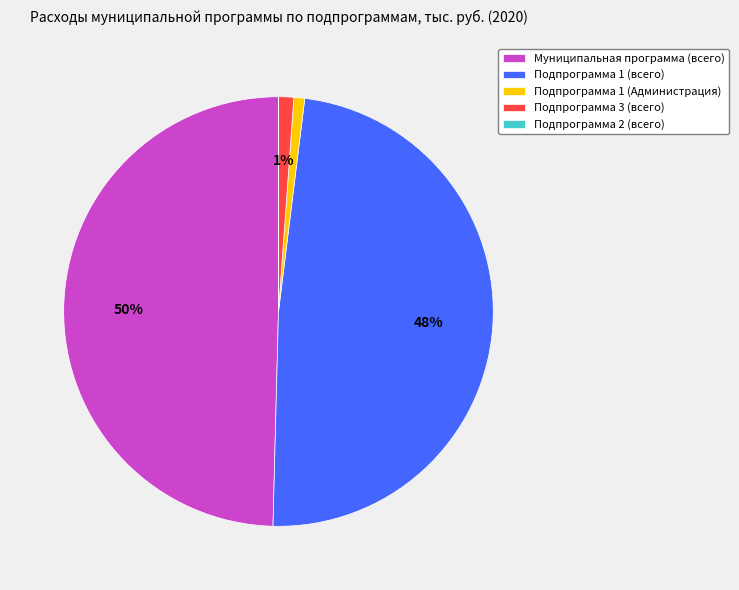

Which slice is the largest?

Муниципальная программа (всего)